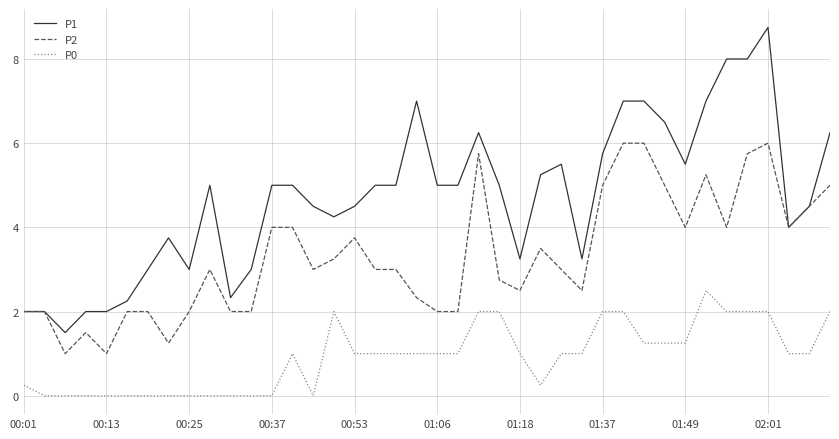

True or false: P0 and P1 cross at least once.

False